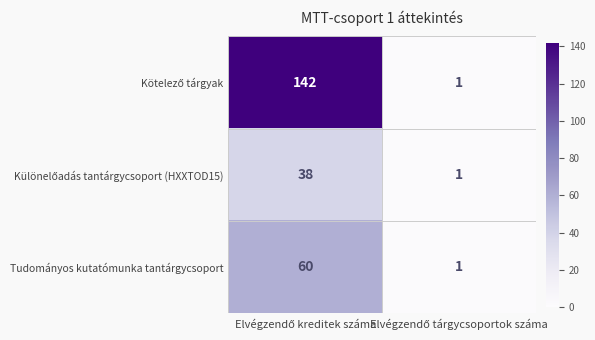

How many distinct data groups are displayed?

3